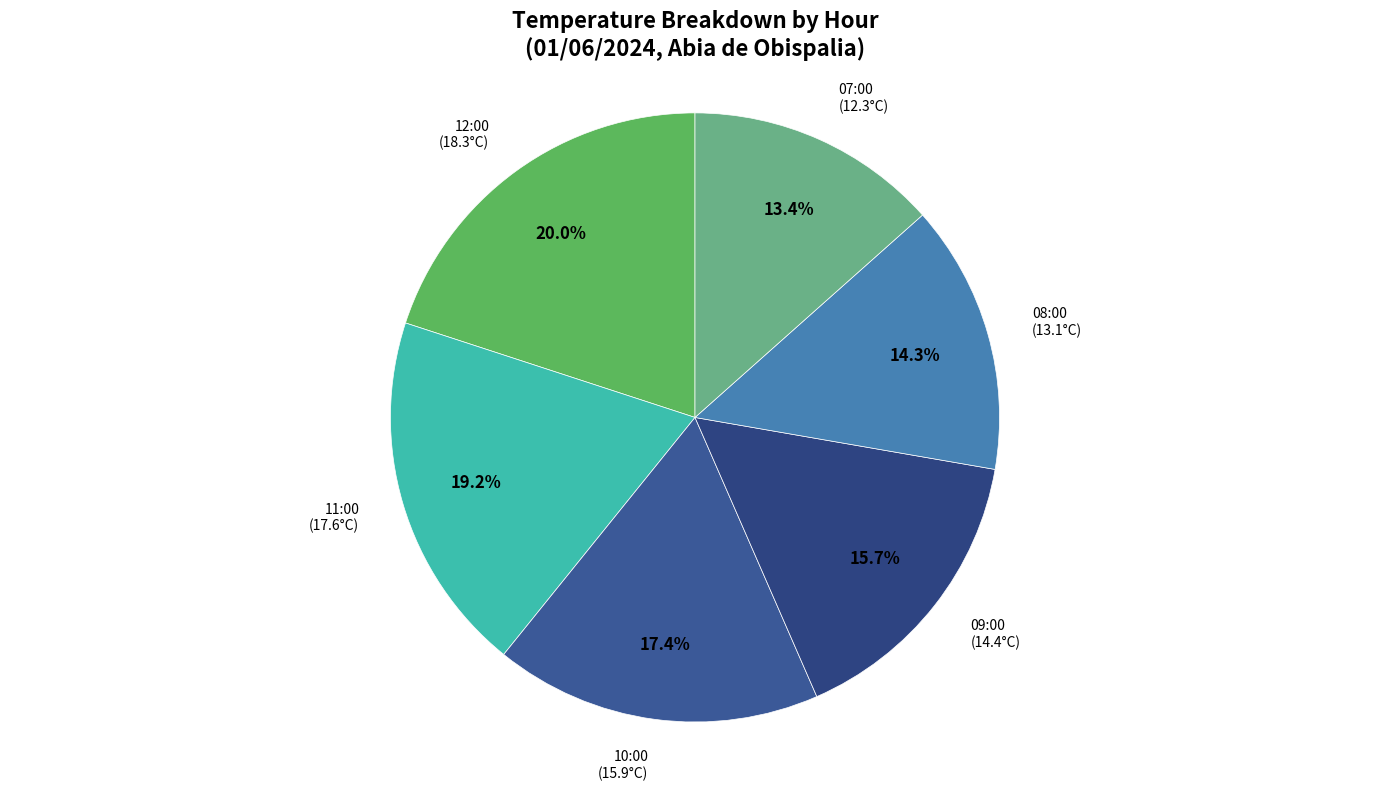

To the nearest percent, what is the combined percentage of 12:00 and 09:00?

36%